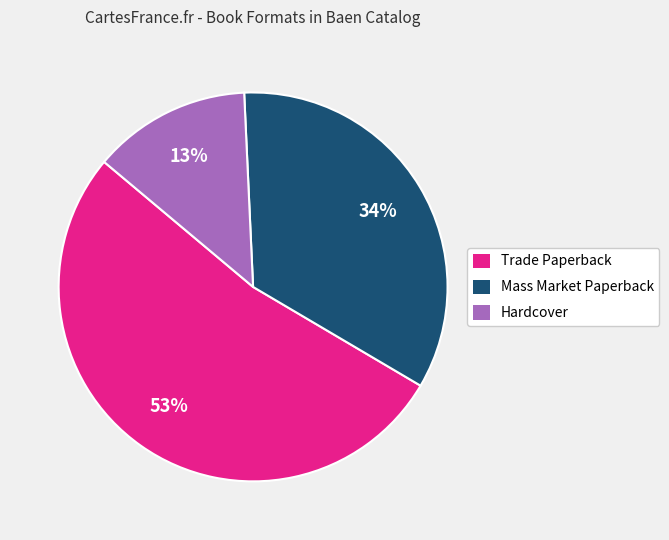

To the nearest percent, what is the combined percentage of Trade Paperback and Mass Market Paperback?

87%